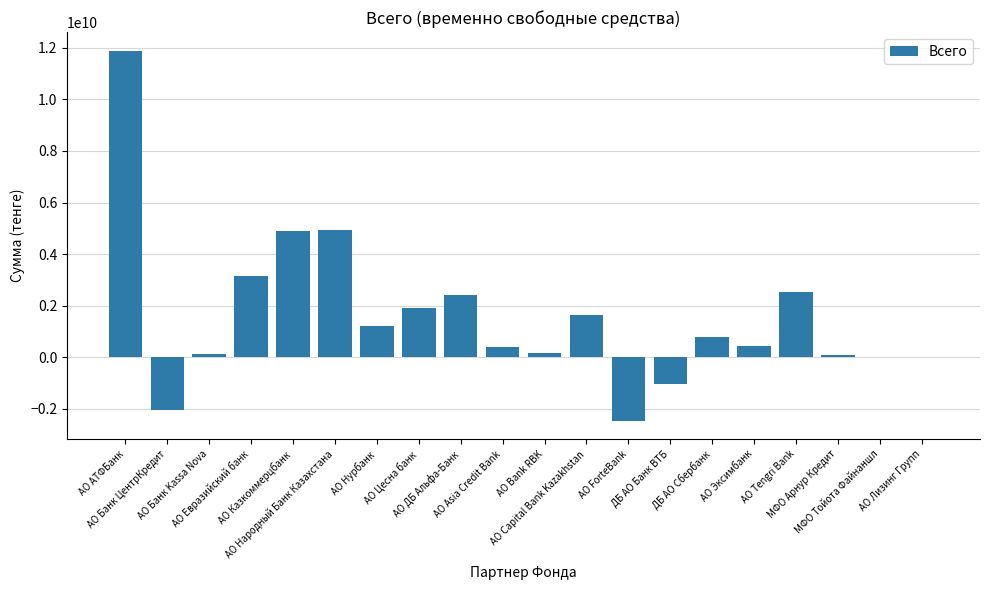

What is the average value?

1550670910.8